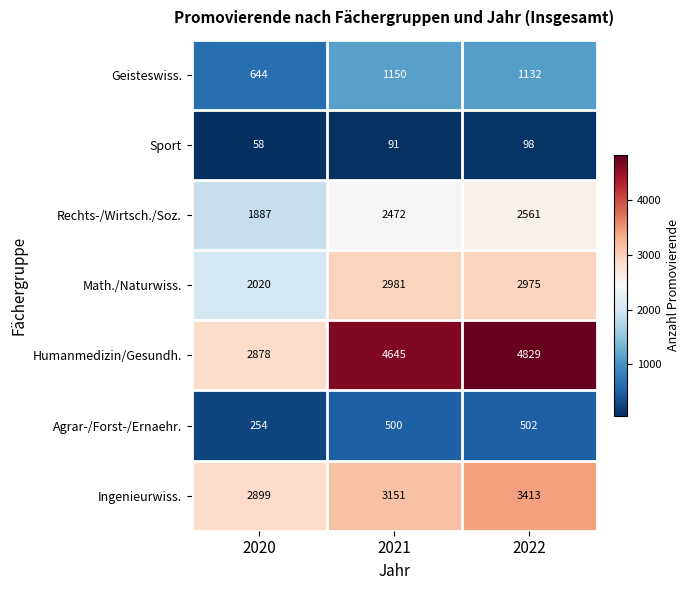

Reading left to right, what are all the values shown in this chart?

Geisteswiss.: 644	1150	1132
Sport: 58	91	98
Rechts-/Wirtsch./Soz.: 1887	2472	2561
Math./Naturwiss.: 2020	2981	2975
Humanmedizin/Gesundh.: 2878	4645	4829
Agrar-/Forst-/Ernaehr.: 254	500	502
Ingenieurwiss.: 2899	3151	3413